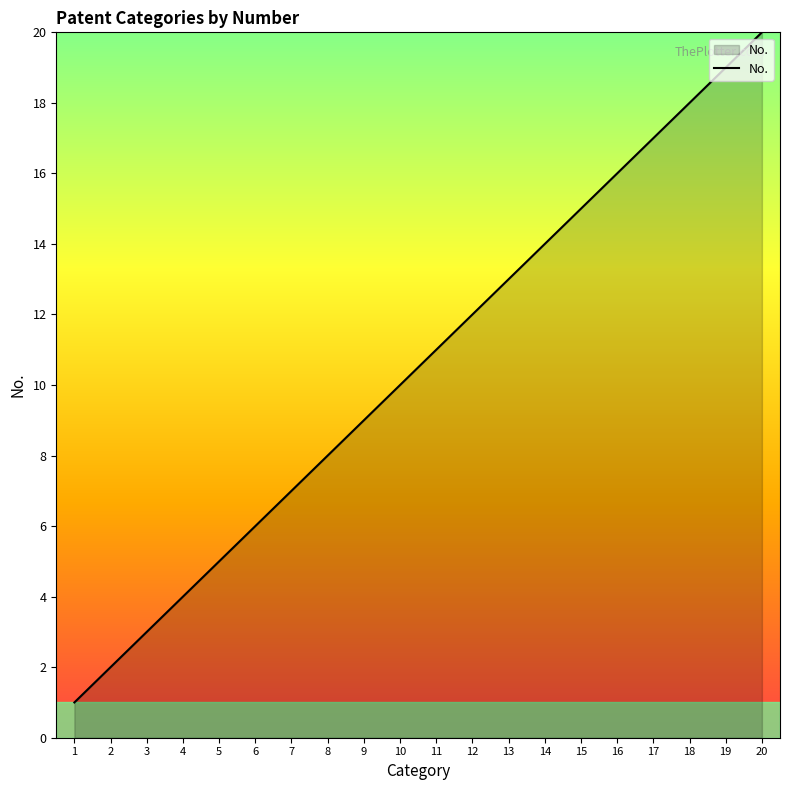

At which label is the value closest to 10?

10